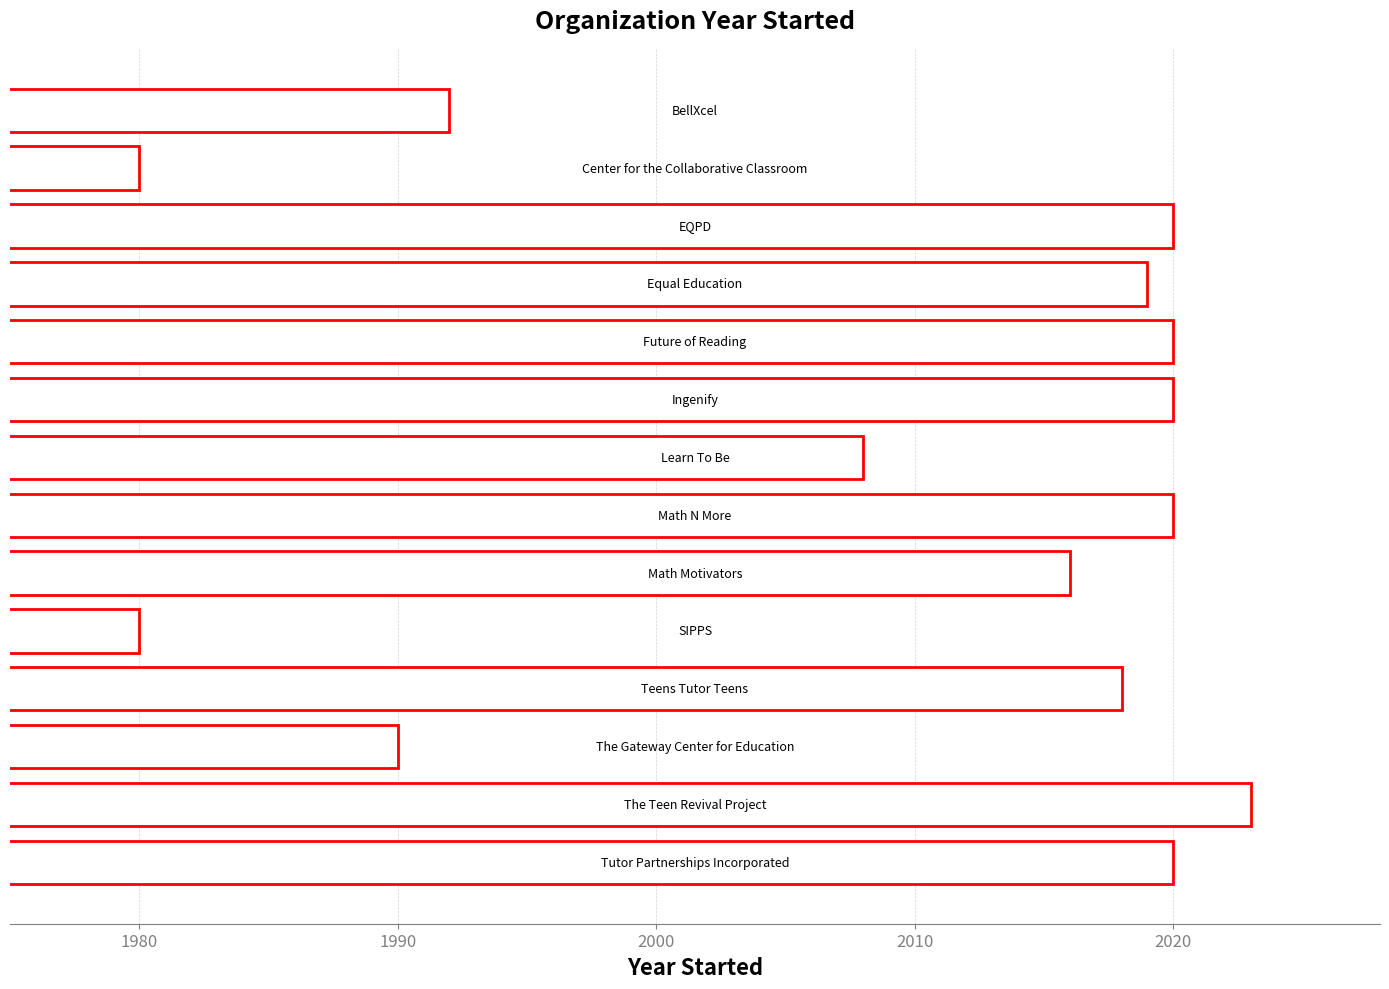

How many bars are there in total?

14